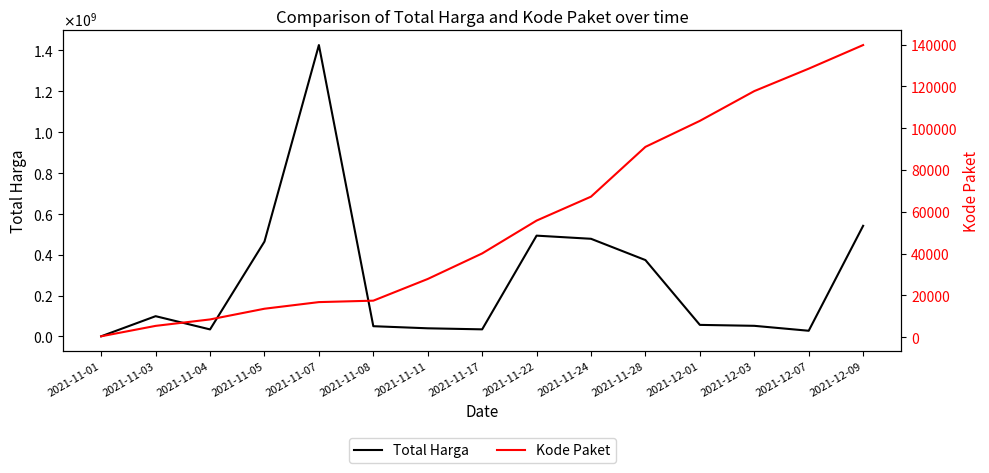

True or false: Total Harga and Kode Paket intersect in this chart.

False